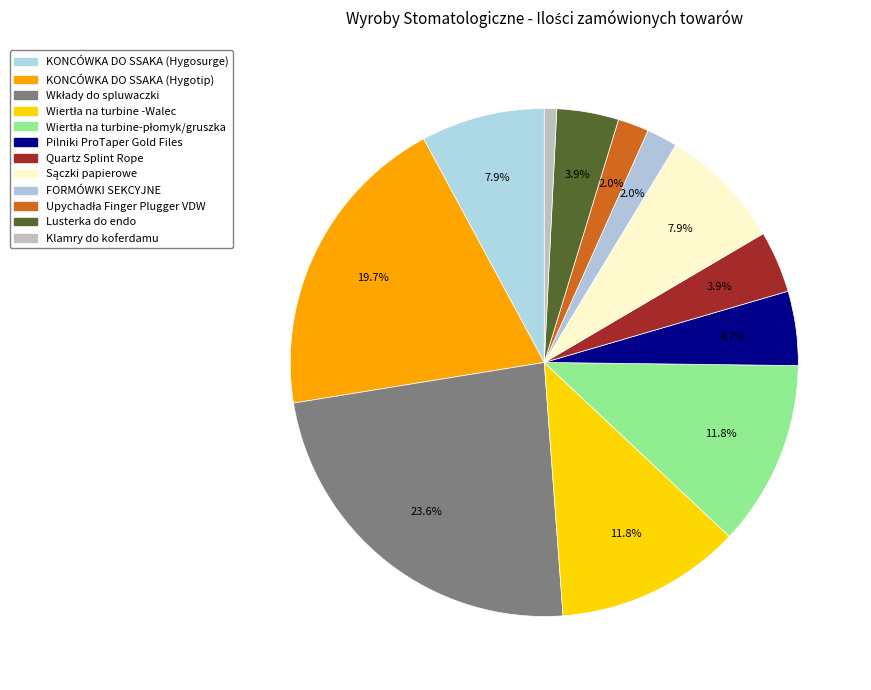

Which slice is the smallest?

Klamry do koferdamu